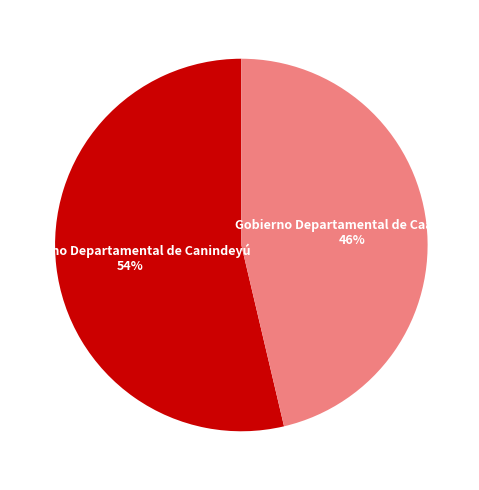

To the nearest percent, what is the average slice percentage?

50%